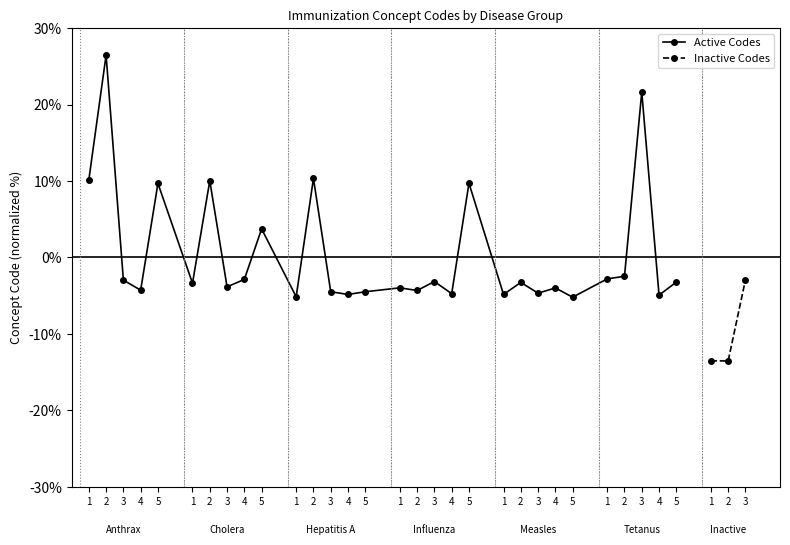

At which category does the chart reach its peak across all series?

3